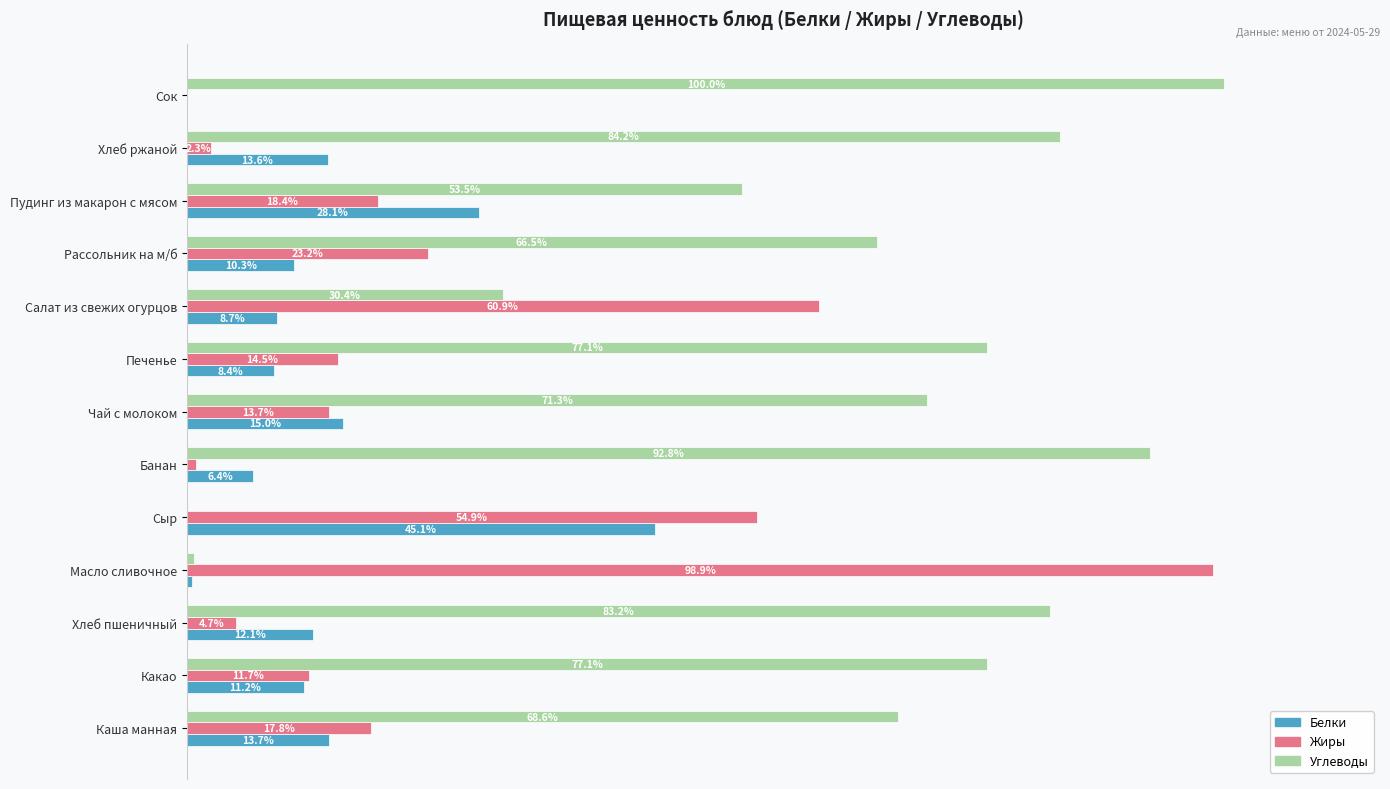

What are all the series names shown in the legend?

Белки, Жиры, Углеводы